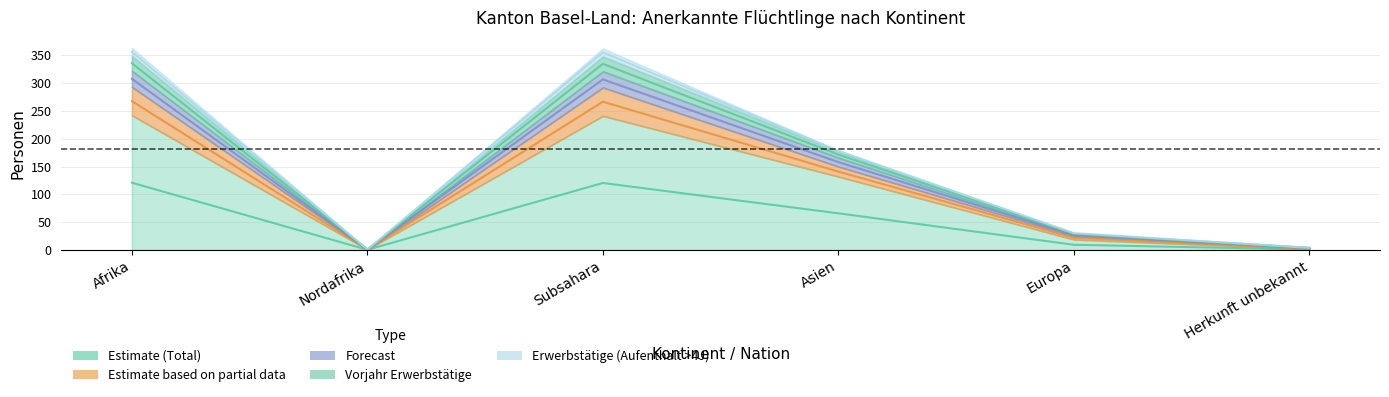

Read the Erwerbstaetige (col_3) value at Europa.

22.0